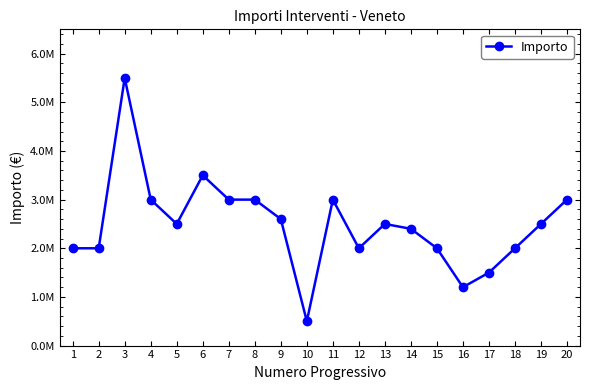

At which label does the data first exceed 2500000?

3